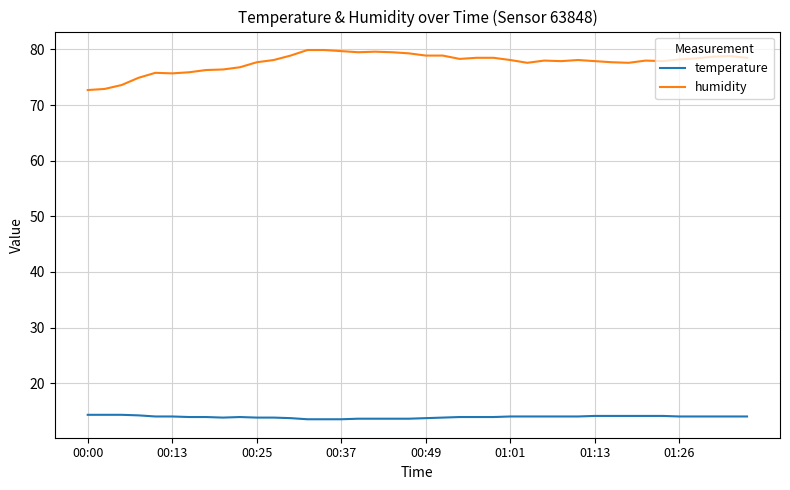

What is the sum of all humidity values?

3107.6